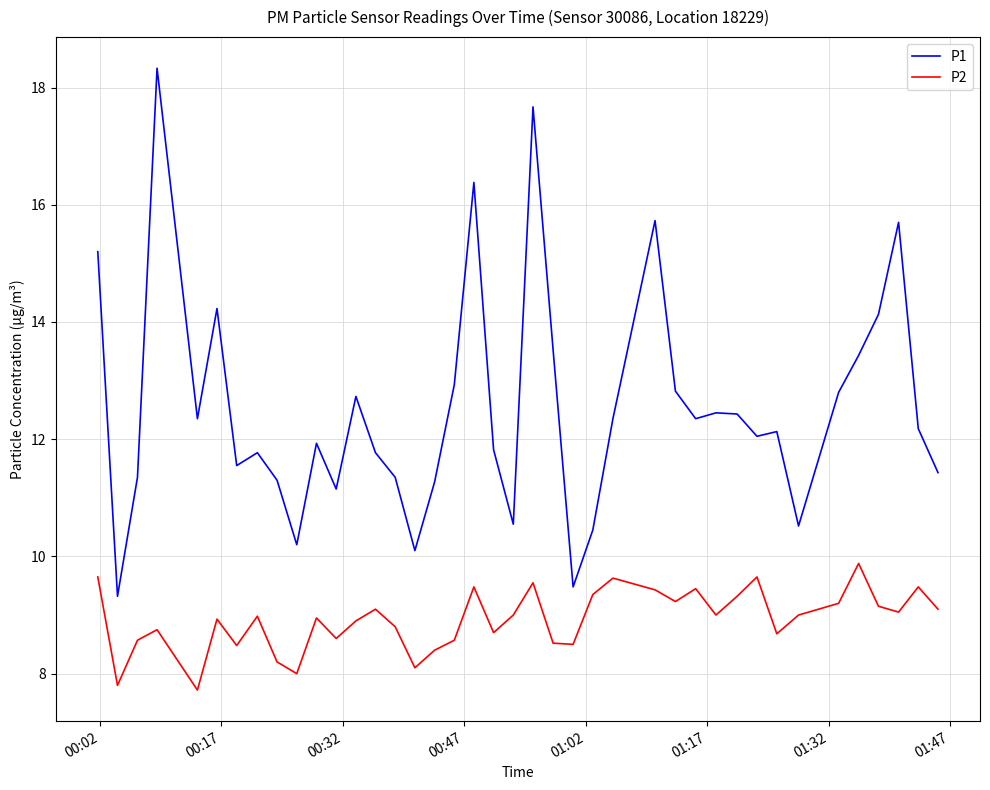

Does the chart have visible grid lines?

Yes